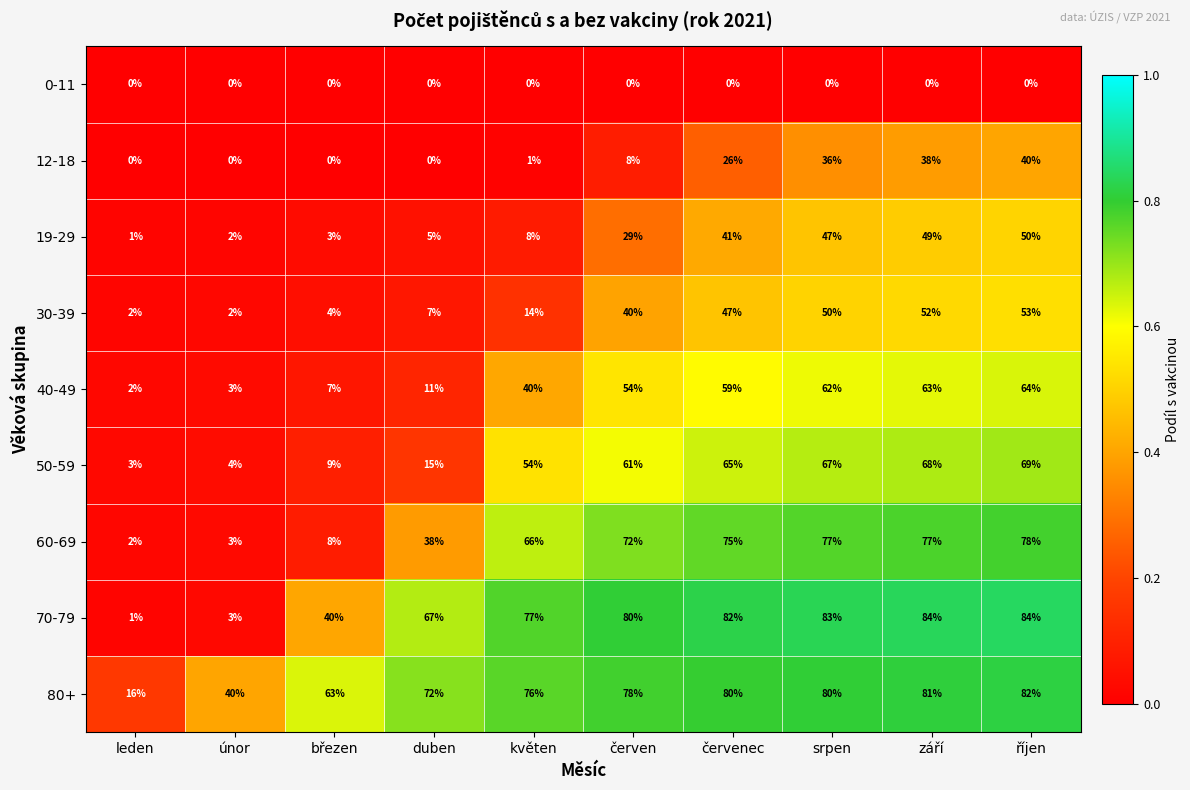

What is the highest value of the 19-29 series?

50